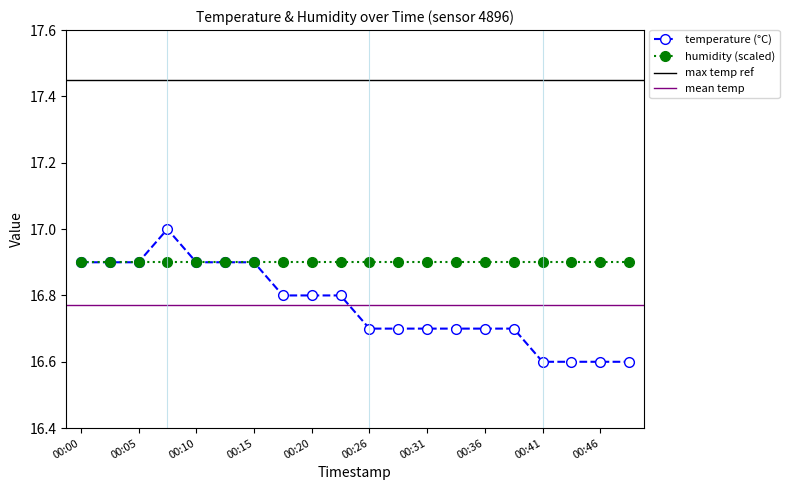

Reading right to left, transcribe all the data shown in this chart.

00:48=16.6	00:46=16.6	00:43=16.6	00:41=16.6	00:38=16.7	00:36=16.7	00:33=16.7	00:31=16.7	00:28=16.7	00:26=16.7	00:23=16.8	00:20=16.8	00:18=16.8	00:15=16.9	00:13=16.9	00:10=16.9	00:08=17.0	00:05=16.9	00:03=16.9	00:00=16.9